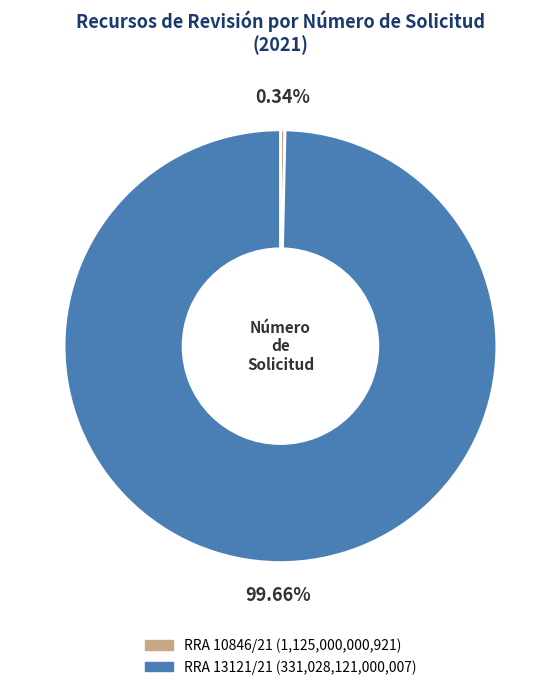

To the nearest percent, what is the average slice percentage?

50%